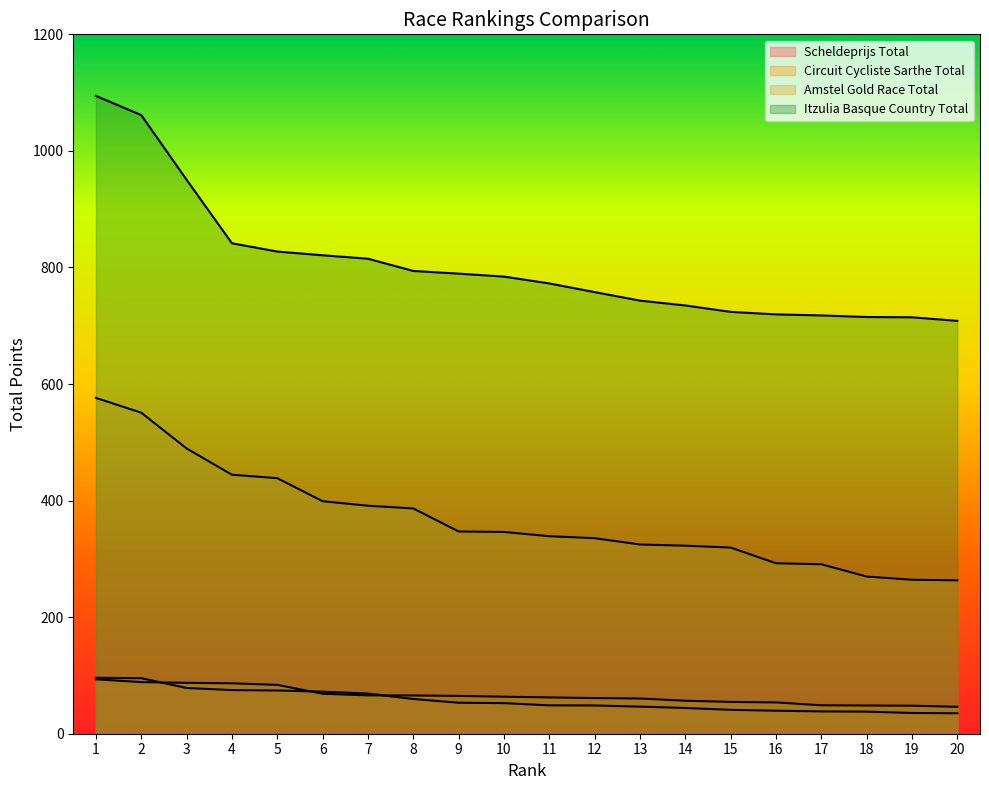

Which category has the lowest value in the Scheldeprijs Total series?

20